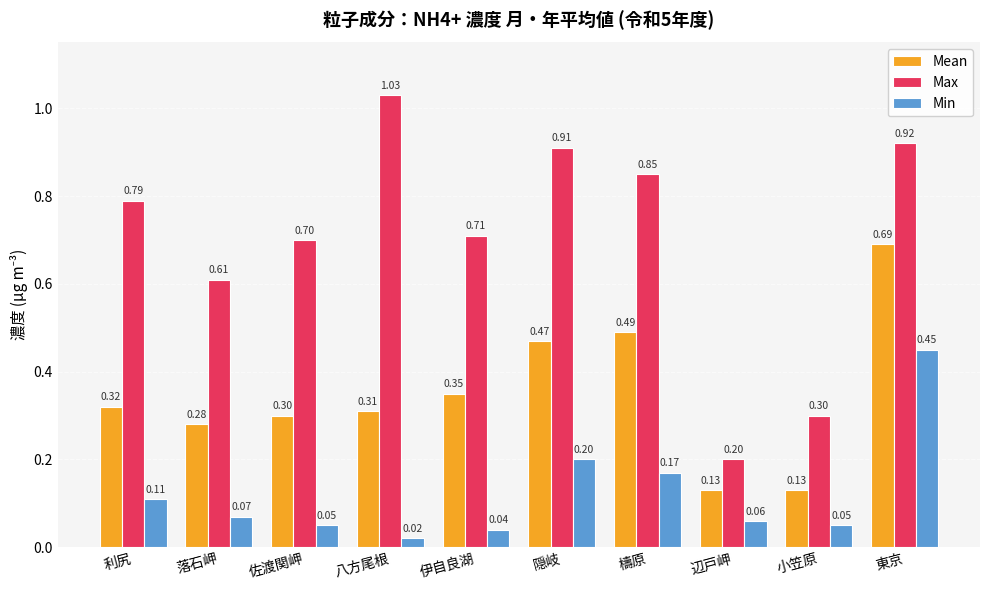

What position from the right is 佐渡関岬?

8